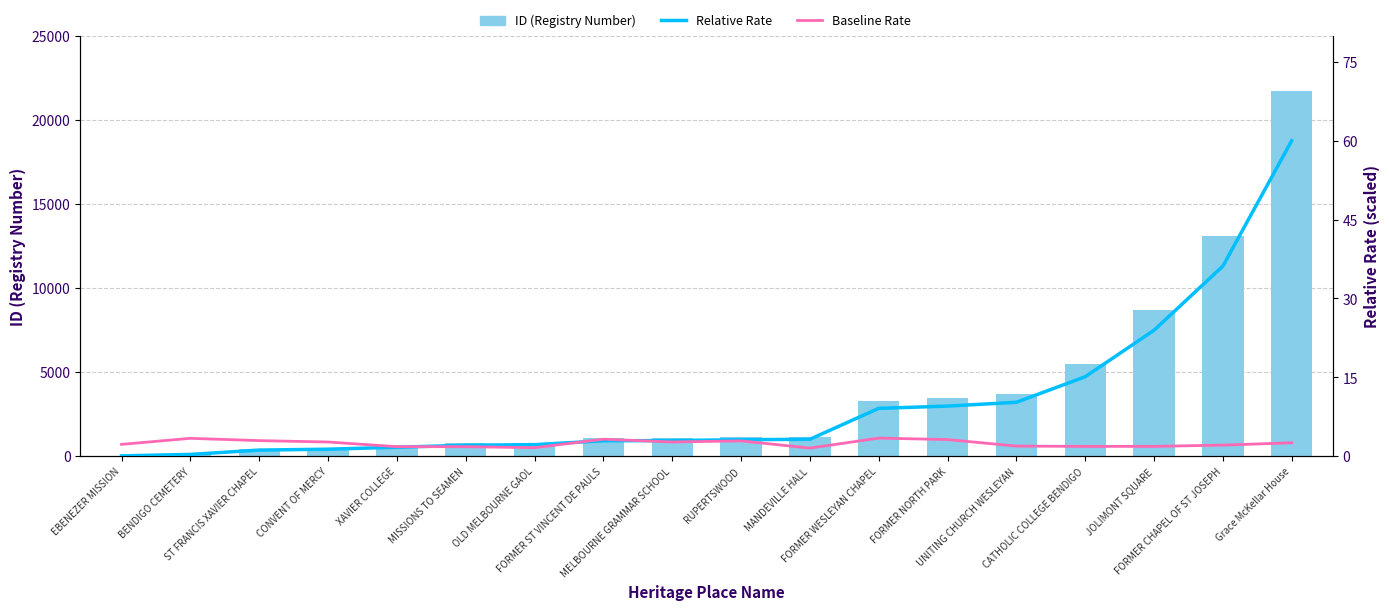

Reading left to right, transcribe all the data shown in this chart.

ID (Registry Number): 22.0	124.0	421.0	482.0	615.0	756.0	796.0	1061.0	1078.0	1133.0	1165.0	3291.0	3447.0	3709.0	5467.0	8665.0	13077.0	21707.0
Relative Rate: 0.1	0.3	1.2	1.3	1.7	2.1	2.2	2.9	3.0	3.1	3.2	9.1	9.5	10.3	15.1	24.0	36.1	60.0
Baseline Rate: 2.2	3.4	3.0	2.7	1.8	1.8	1.6	3.2	2.7	2.9	1.5	3.4	3.2	1.9	1.9	1.9	2.1	2.5